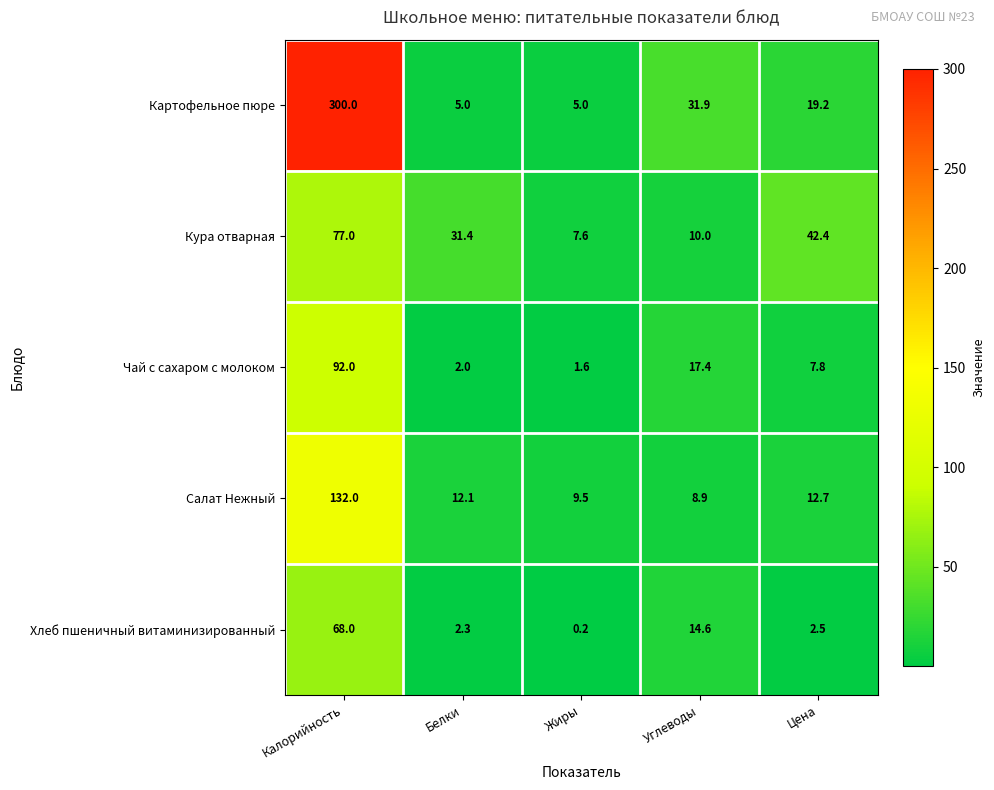

How many distinct data groups are displayed?

5